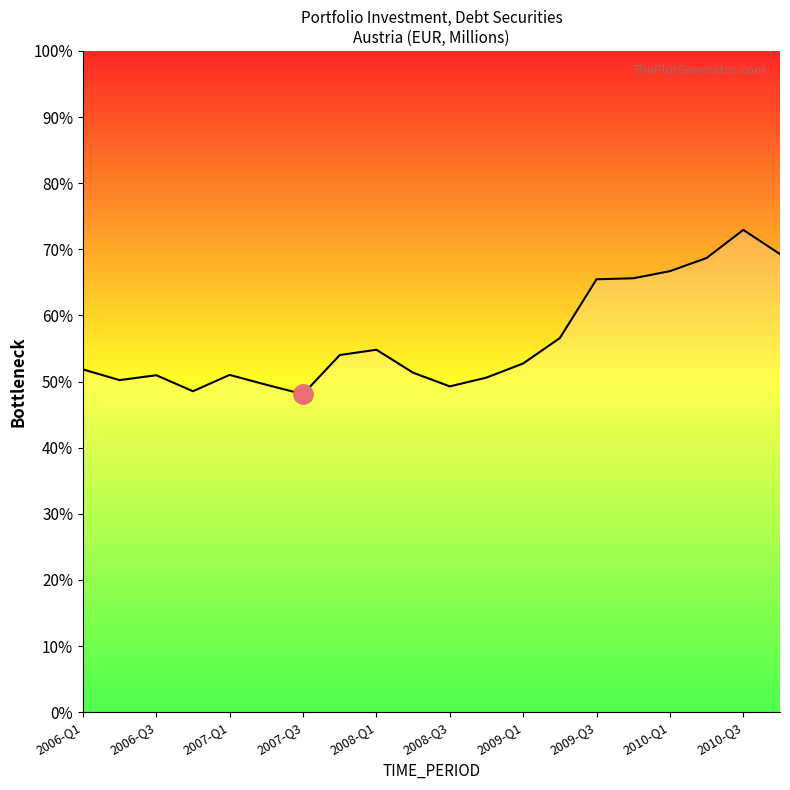

Where is the data nearest to the value 15127?

13